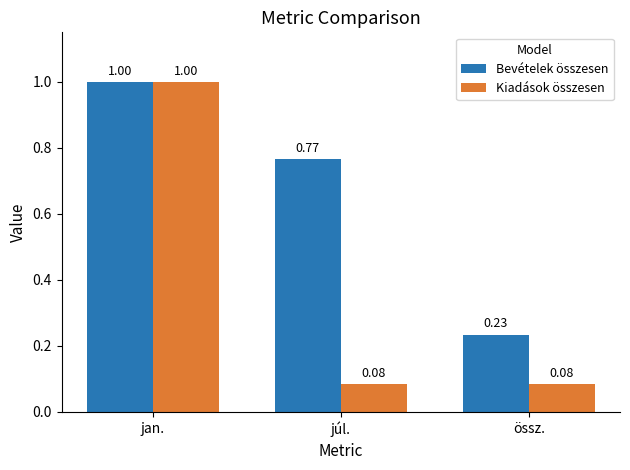

What is the total value across all series at össz.?

0.3